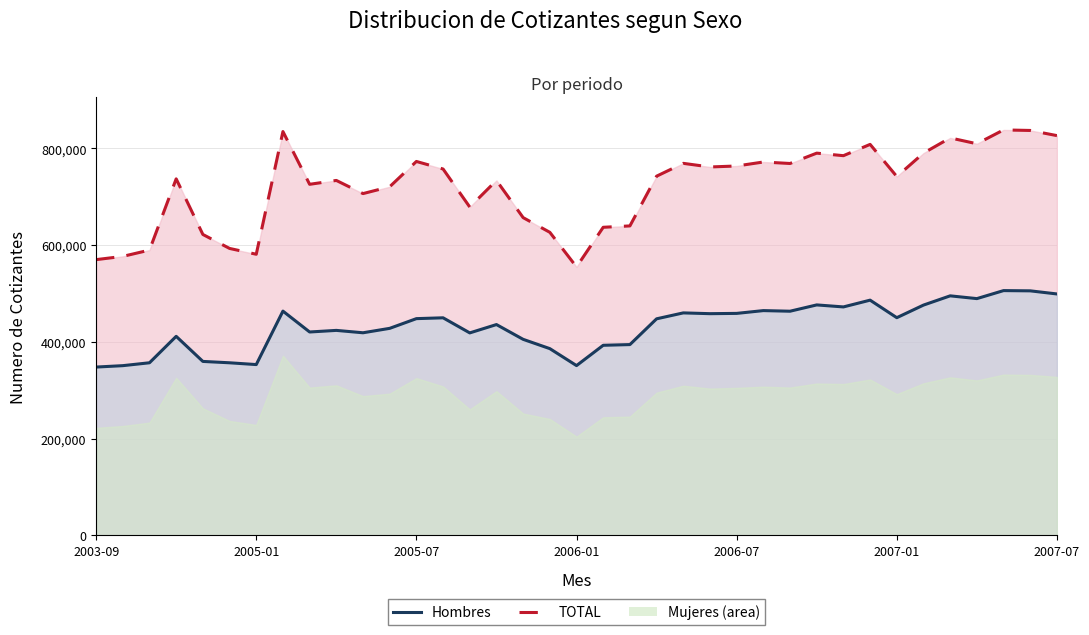

What is the sum of all Hombres (linea) values?

15983230